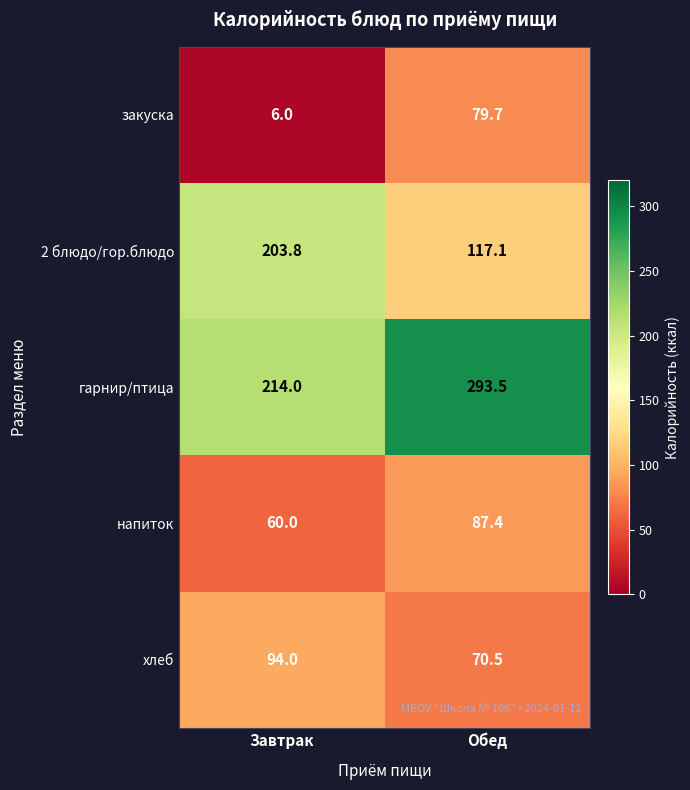

What is the sum of the хлеб values at Обед and Завтрак?

164.5